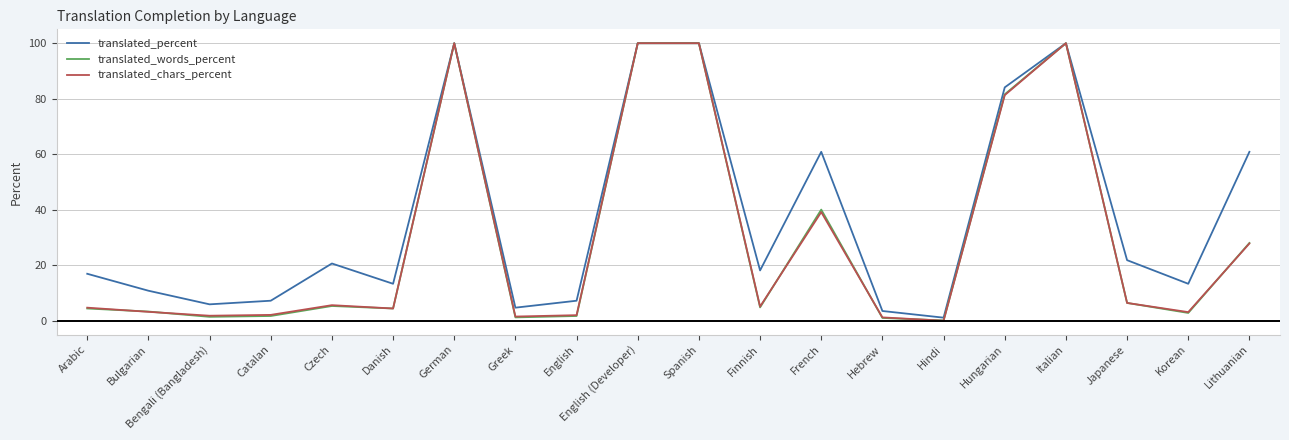

What is the maximum value for translated_words_percent?

100.0